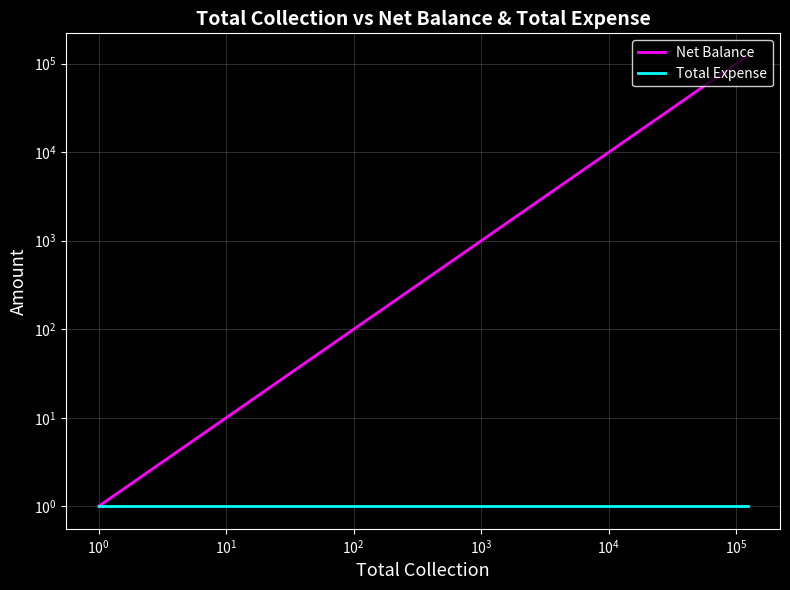

The Total Expense series shows 1 at $\mathdefault{10^{1}}$. True or false?

True